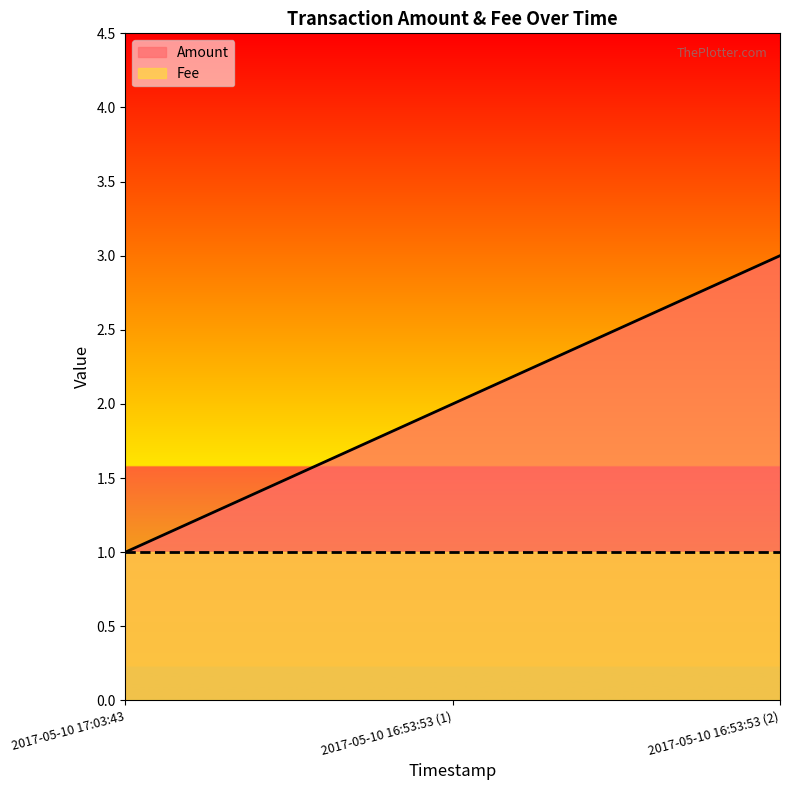

What is the average value?

2